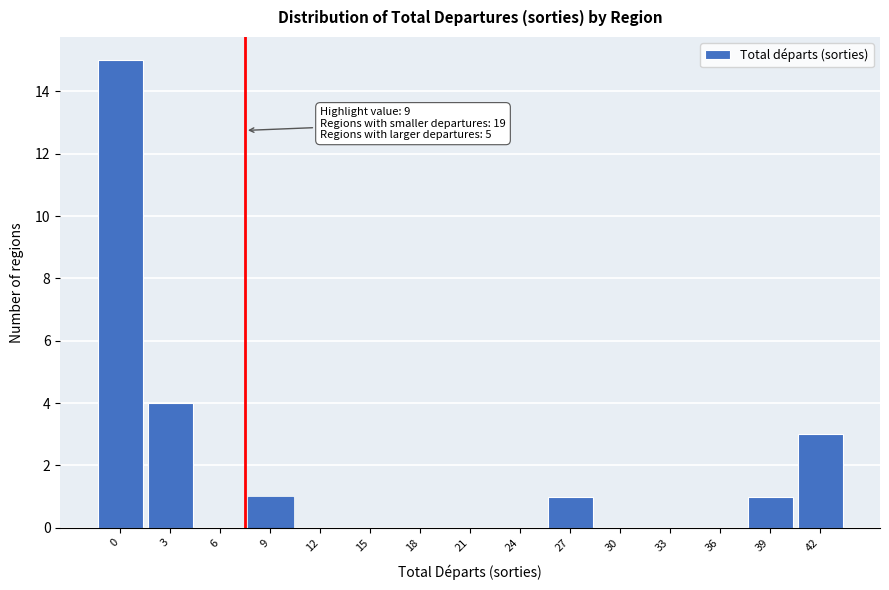

Reading left to right, extract all data points from this chart.

0=15	3=4	6=0	9=1	12=0	15=0	18=0	21=0	24=0	27=1	30=0	33=0	36=0	39=1	42=3